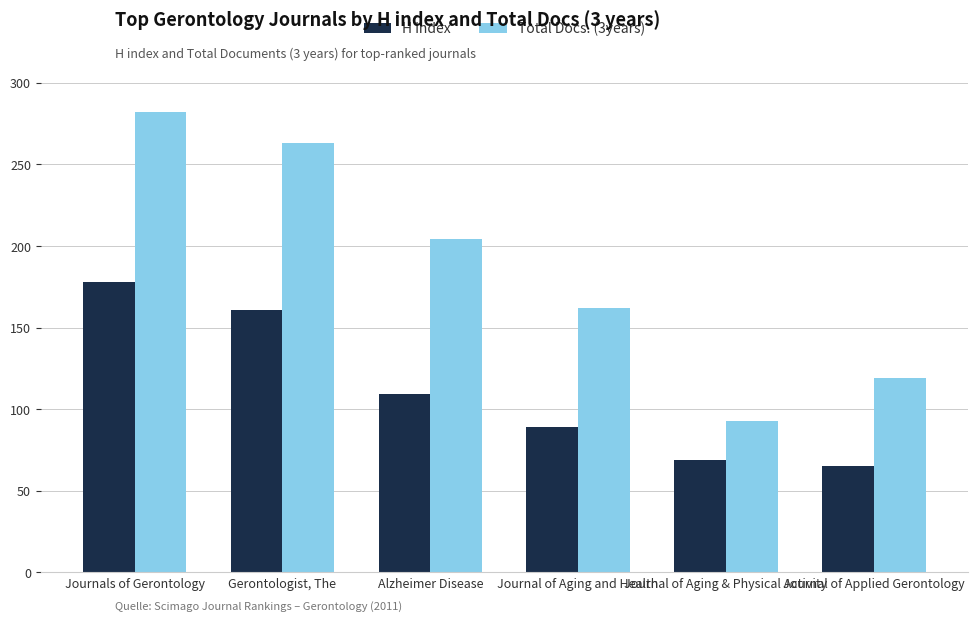

What is the label of the 3rd bar from the right?

Journal of Aging and Health